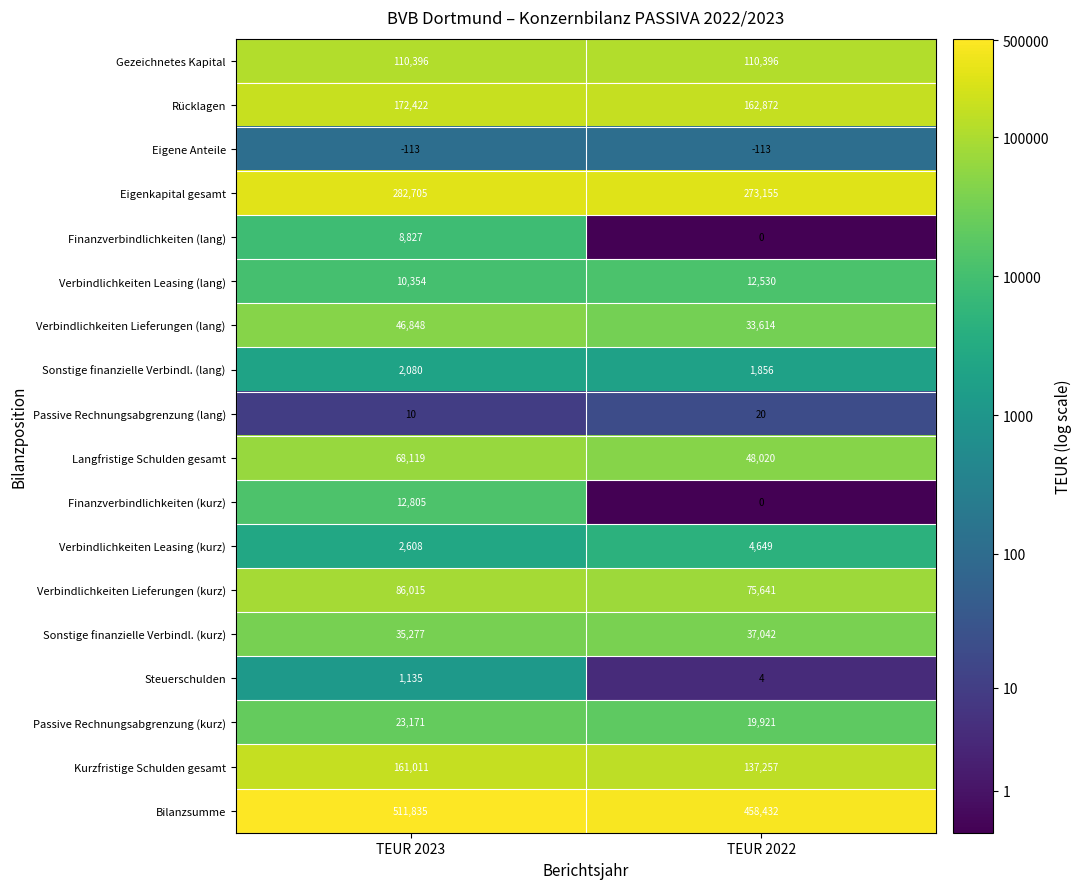

Which label corresponds to the largest value in the chart?

TEUR 2023